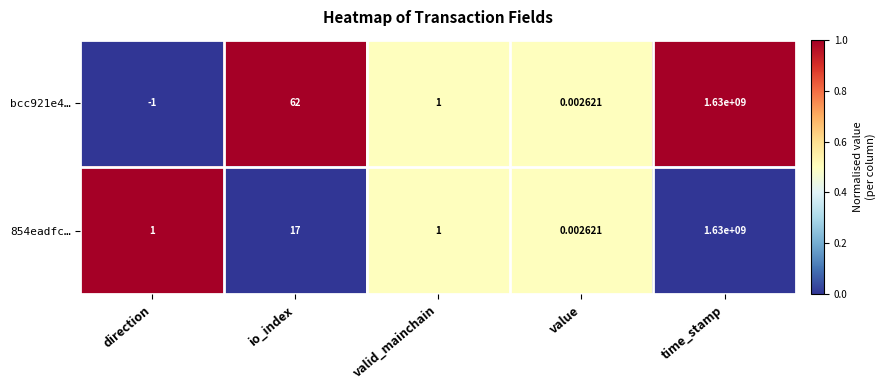

Rank the categories by bcc921e4… value from highest to lowest.

time_stamp, io_index, valid_mainchain, value, direction